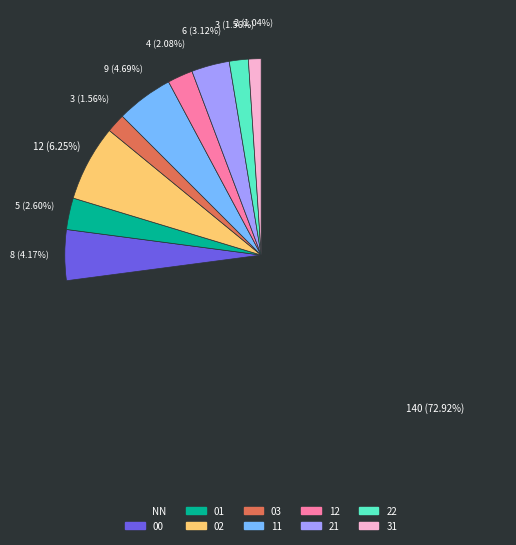

Which category has the smallest portion of the pie?

31